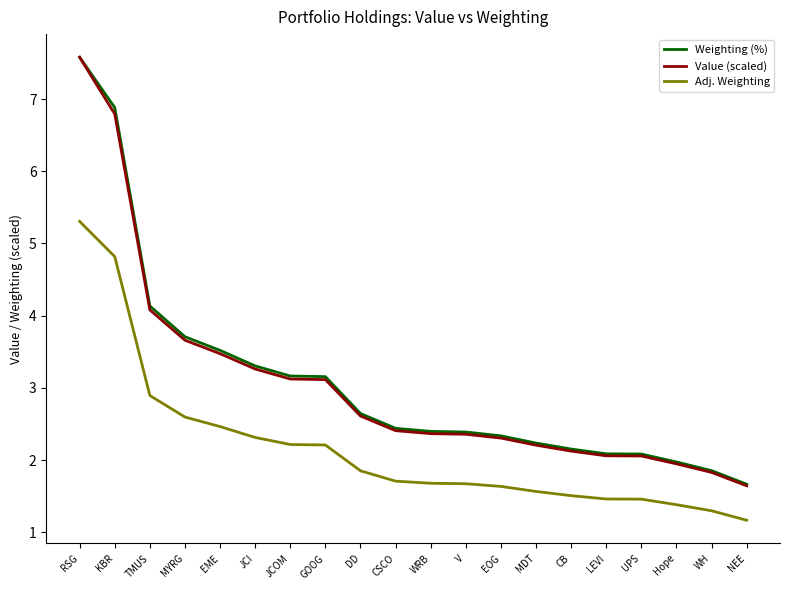

At how many categories does at least one series exceed 7?

1